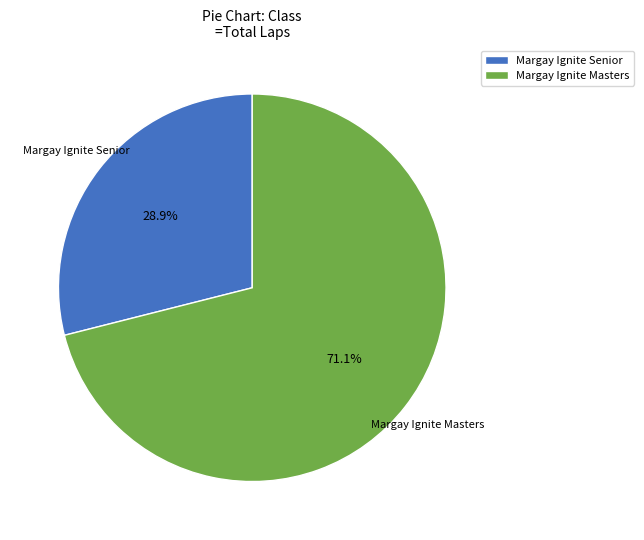

To the nearest percent, what is the combined percentage of Margay Ignite Senior and Margay Ignite Masters?

100%